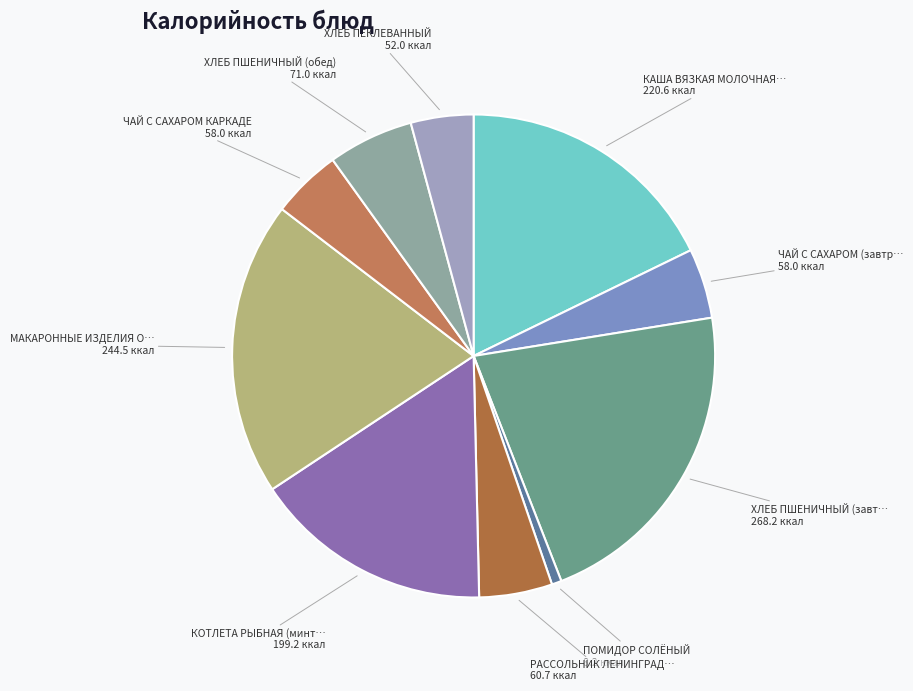

Count the number of slices in the pie.

10